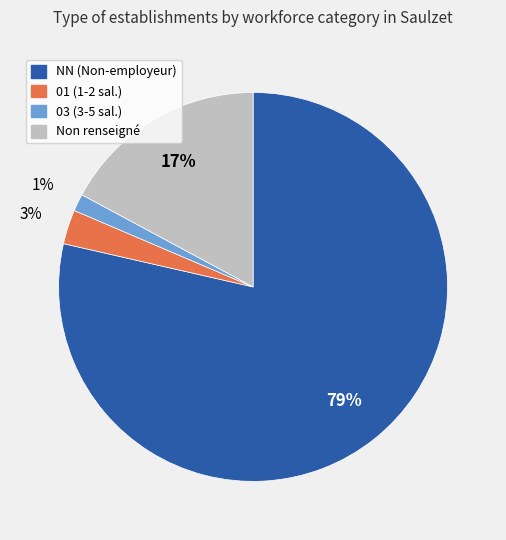

To the nearest percent, what is the average slice percentage?

25%